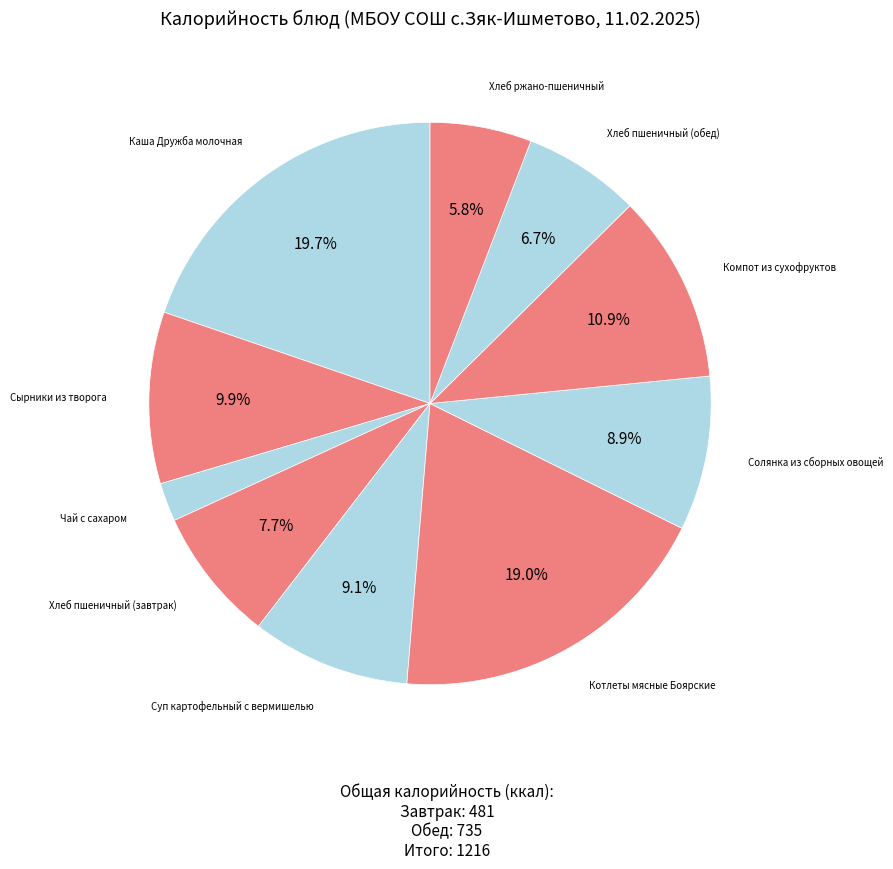

How many segments does this pie chart have?

10